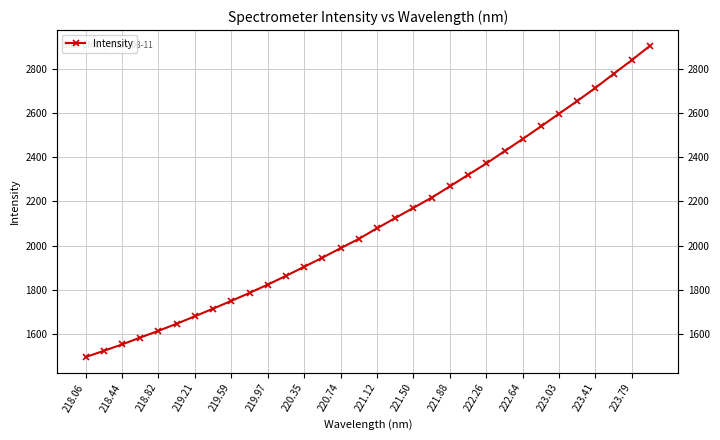

What is the value of the 8th point from the left?

1713.3